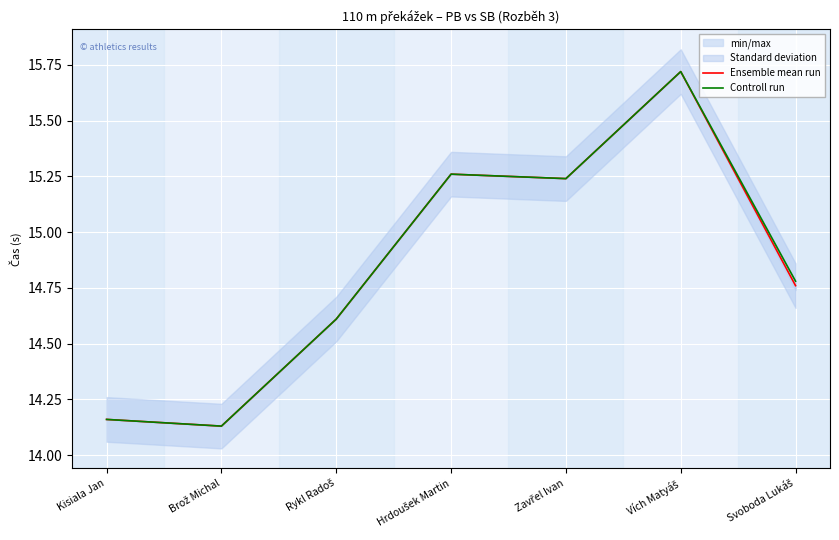

What is the label of the 5th point from the left?

Zavřel Ivan